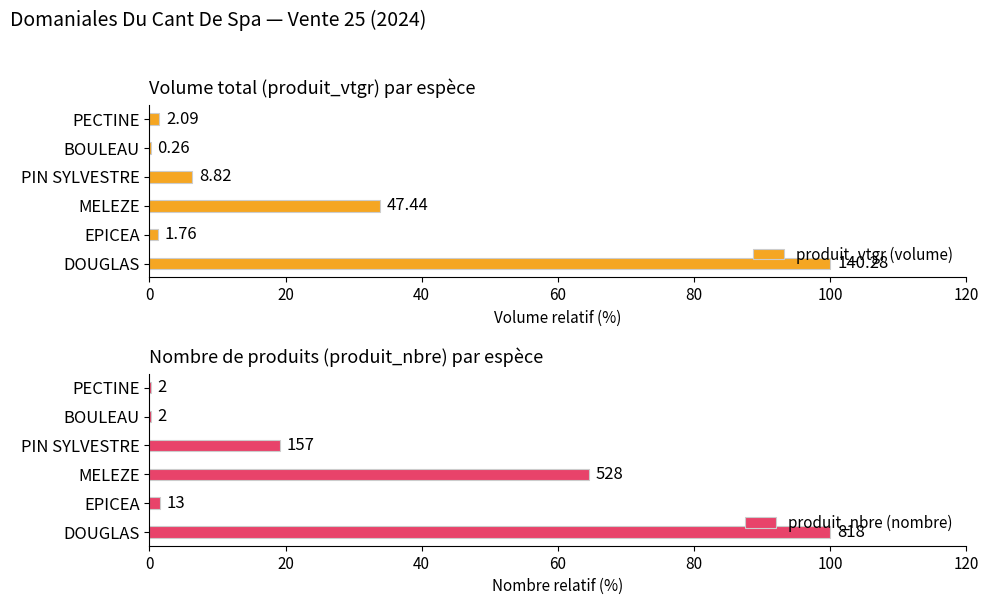

Which series has the largest range (max minus min)?

produit_vtgr (volume)